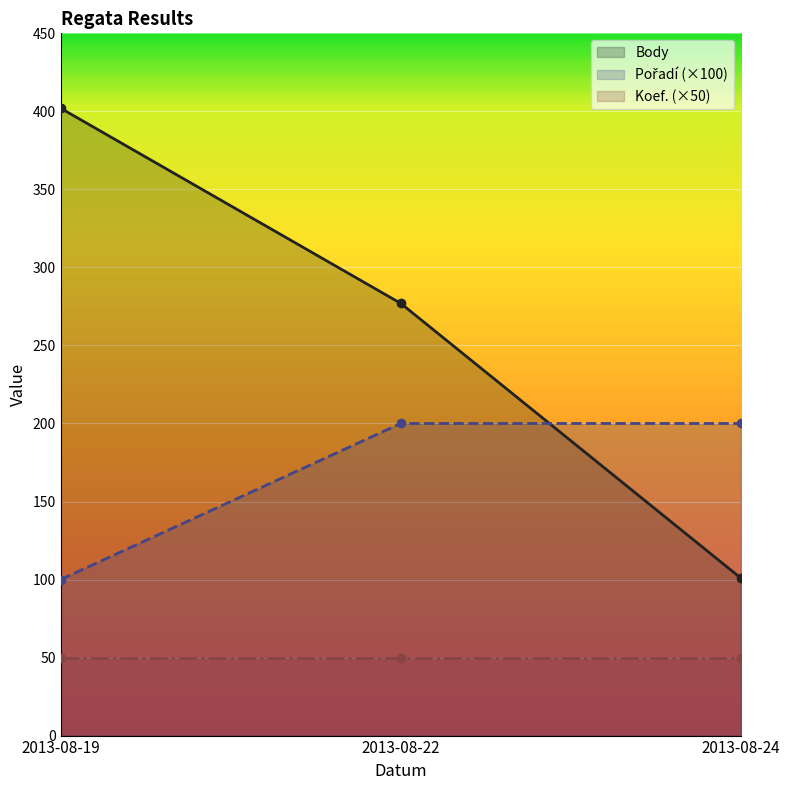

Between 2013-08-22 and 2013-08-24, which series saw the biggest shift?

Body